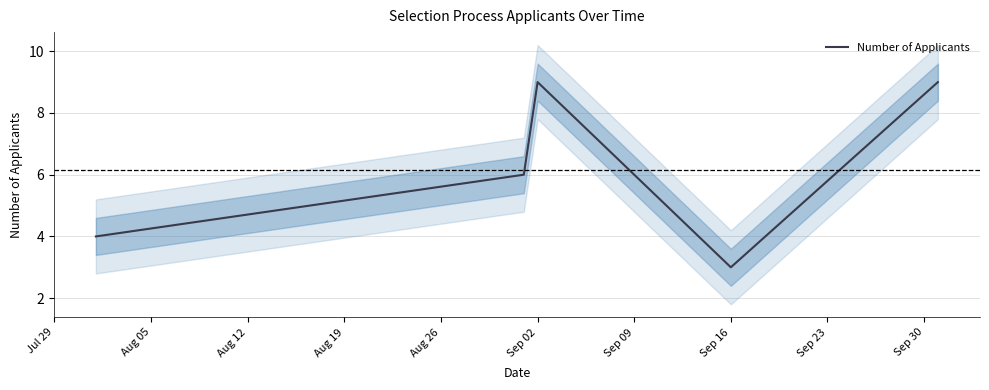

What is the difference between the maximum and minimum values?

6